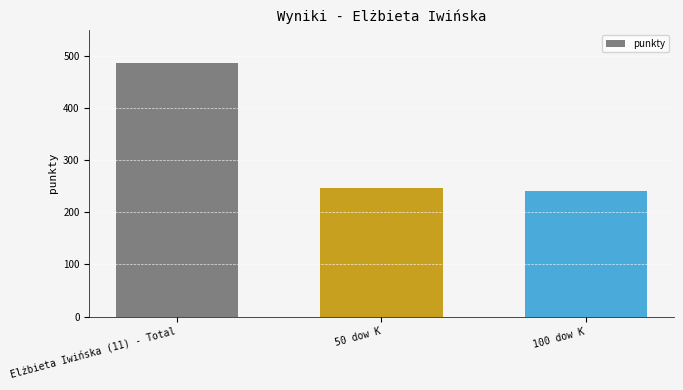

At which label does the data first exceed 247?

Elżbieta Iwińska (11) - Total